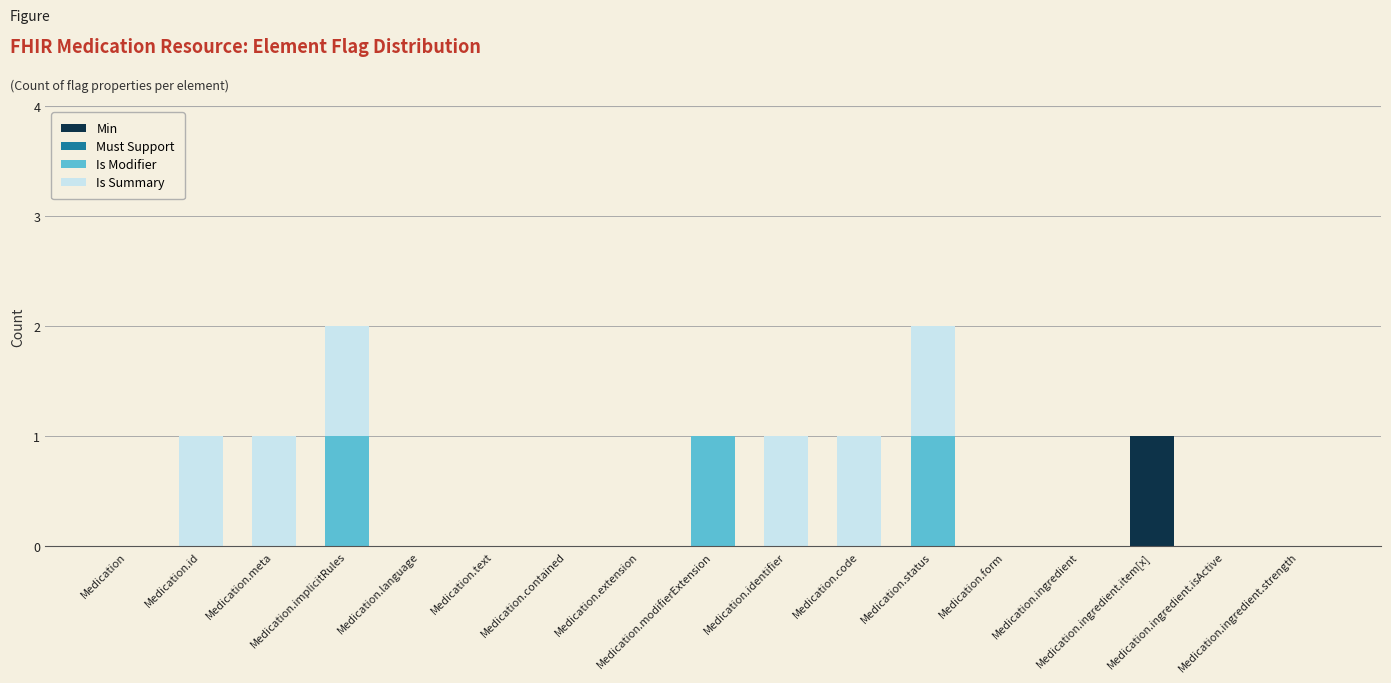

At which category is the sum across all series the highest?

Medication.implicitRules